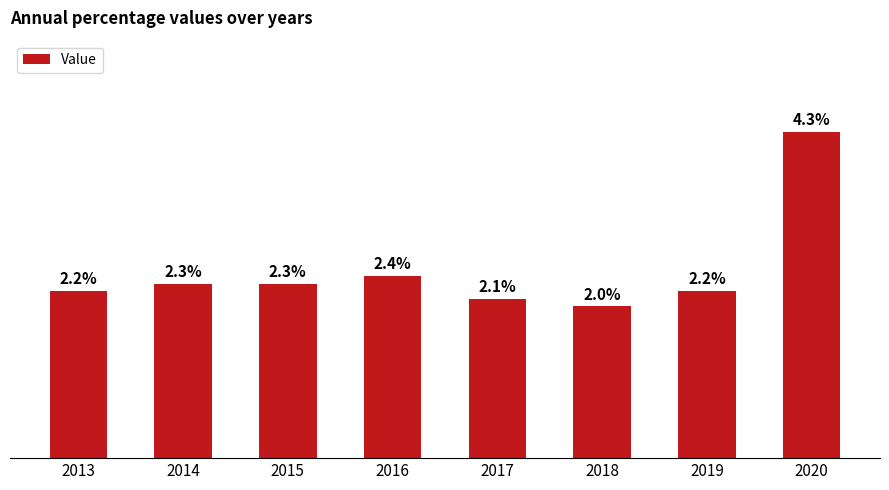

True or false: the data shows 0.7 at 2017.

False